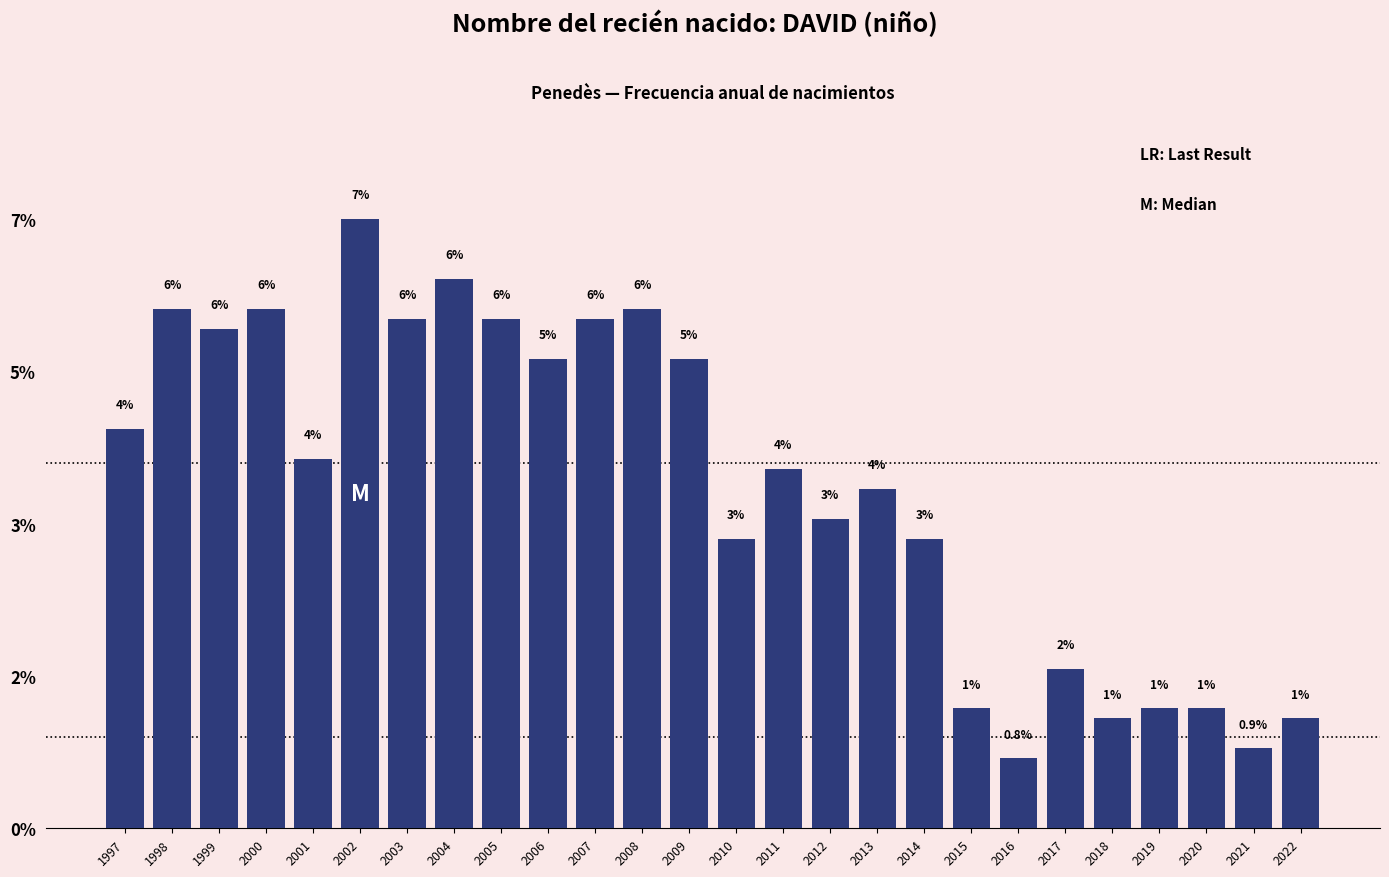

Does the chart contain any negative values?

No